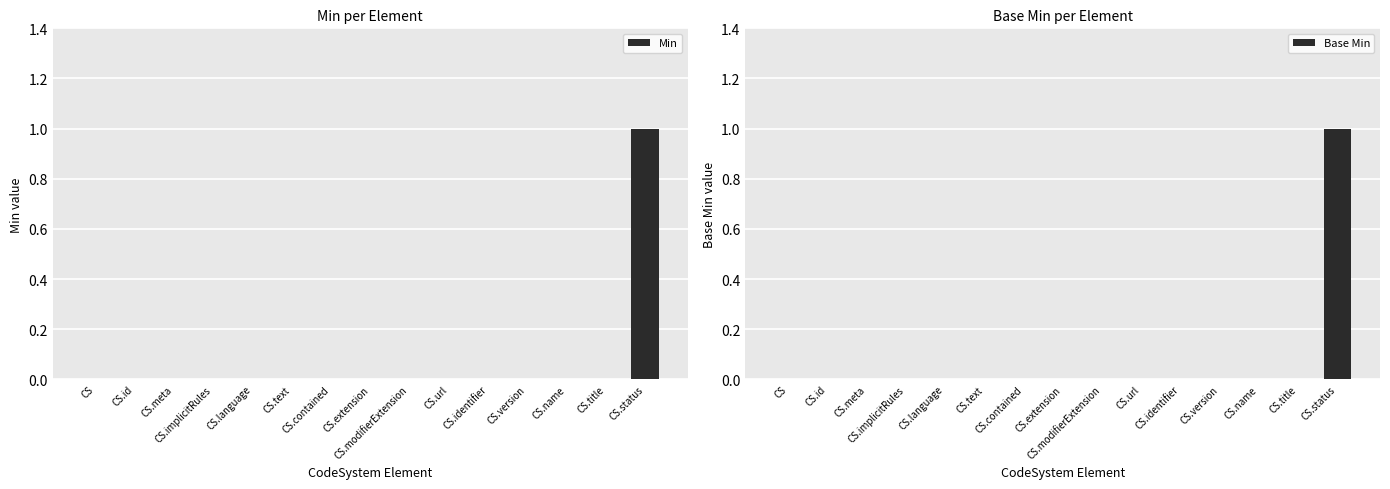

What is the label of the 11th bar from the left?

CS.identifier